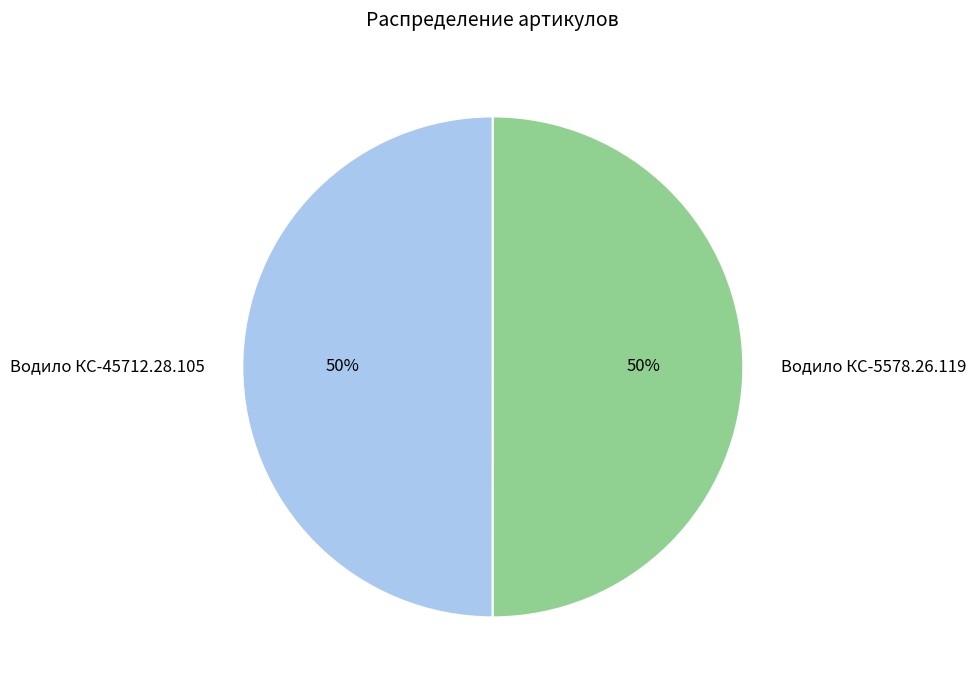

To the nearest percent, what percentage of the pie is Водило КС-5578.26.119?

50%